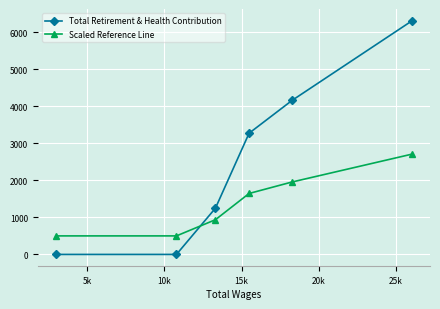

What is the maximum value for Scaled Reference Line?

2707.8